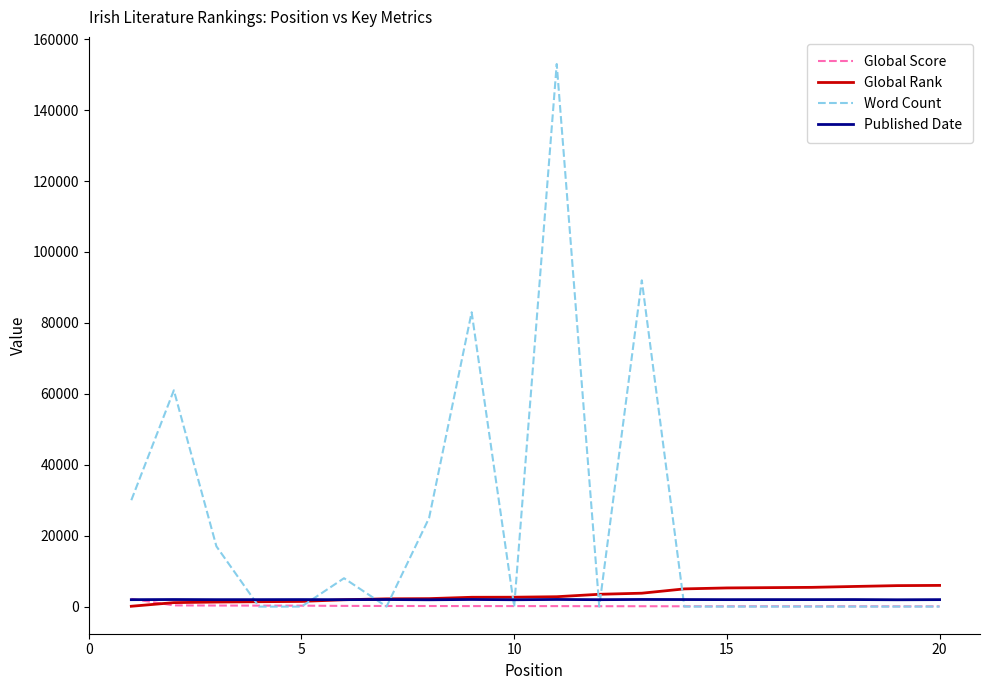

What is the highest value of the Word Count series?

153000